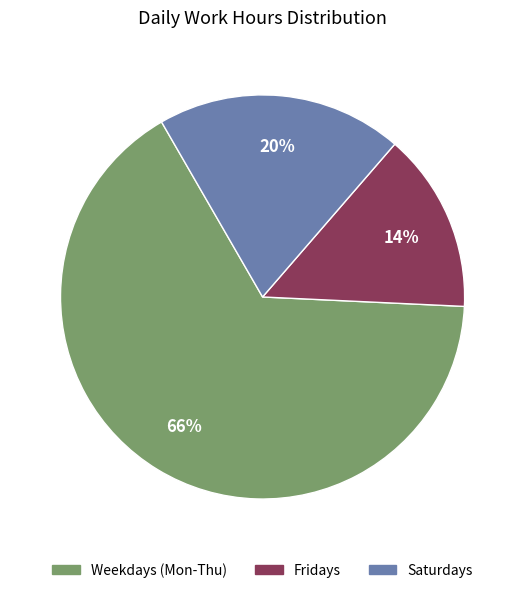

To the nearest percent, what is the difference between the largest and smallest slice percentages?

52%